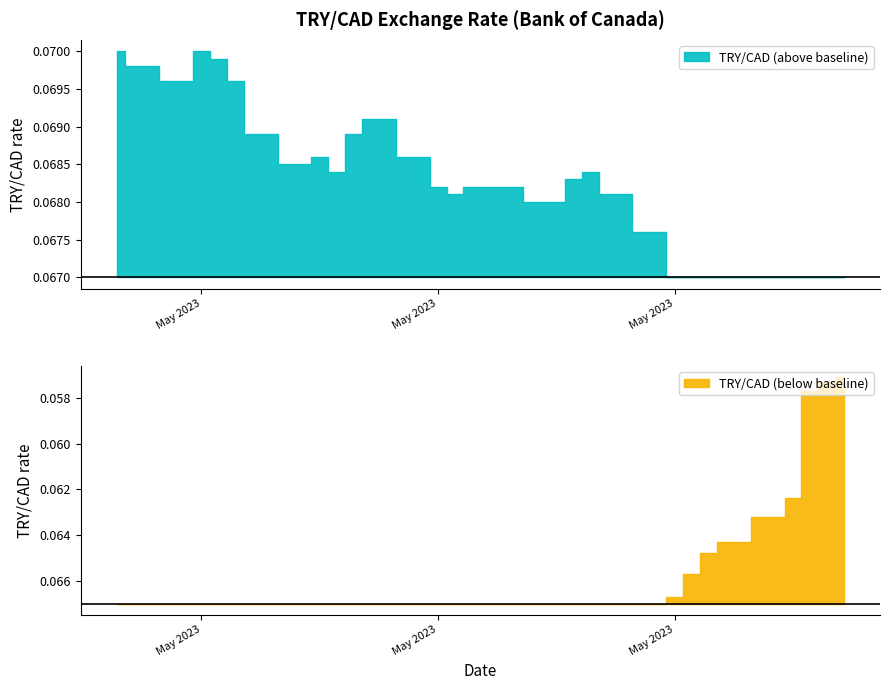

At which category does the chart reach its peak across all series?

2023-04-27